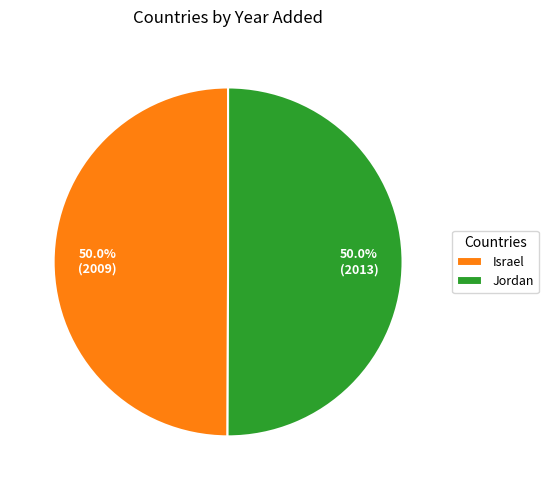

Is it true that Israel is 50% of the pie?

True